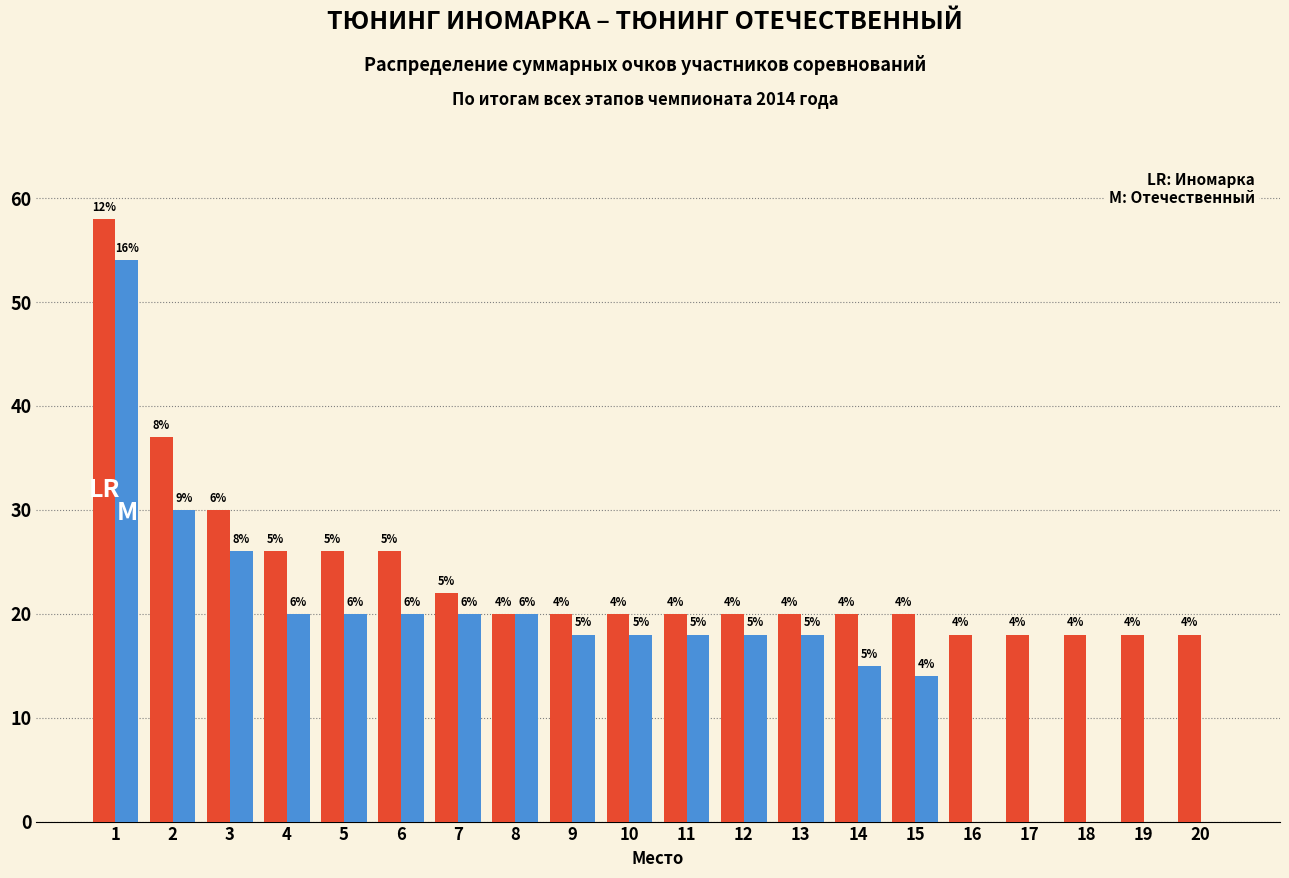

Does the chart contain stacked bars?

No